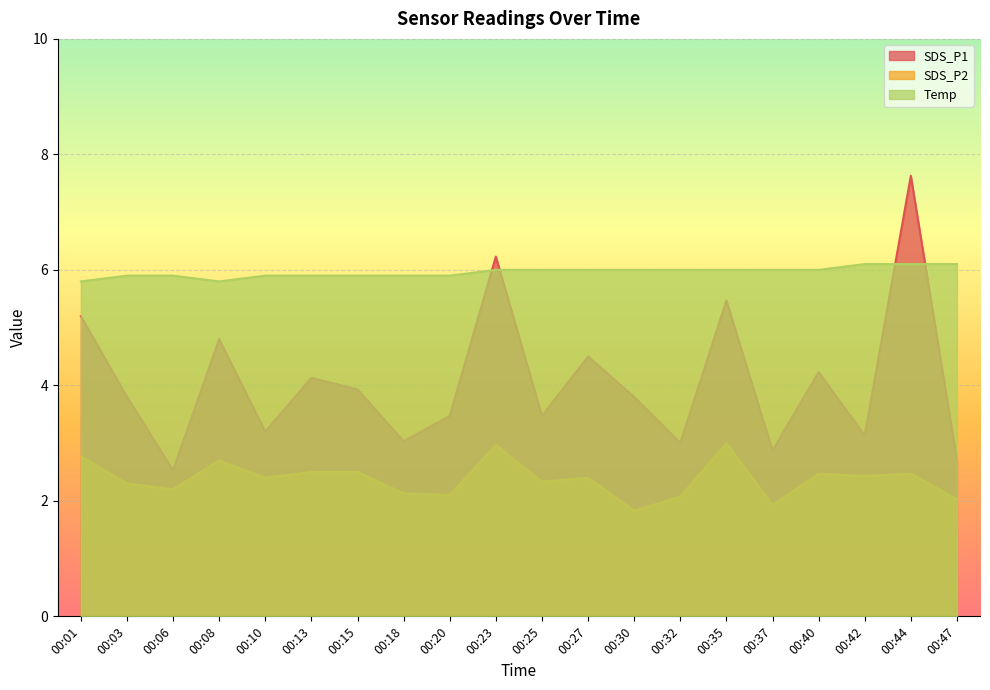

The value of SDS_P2 at 00:42 is 3.6. True or false?

False